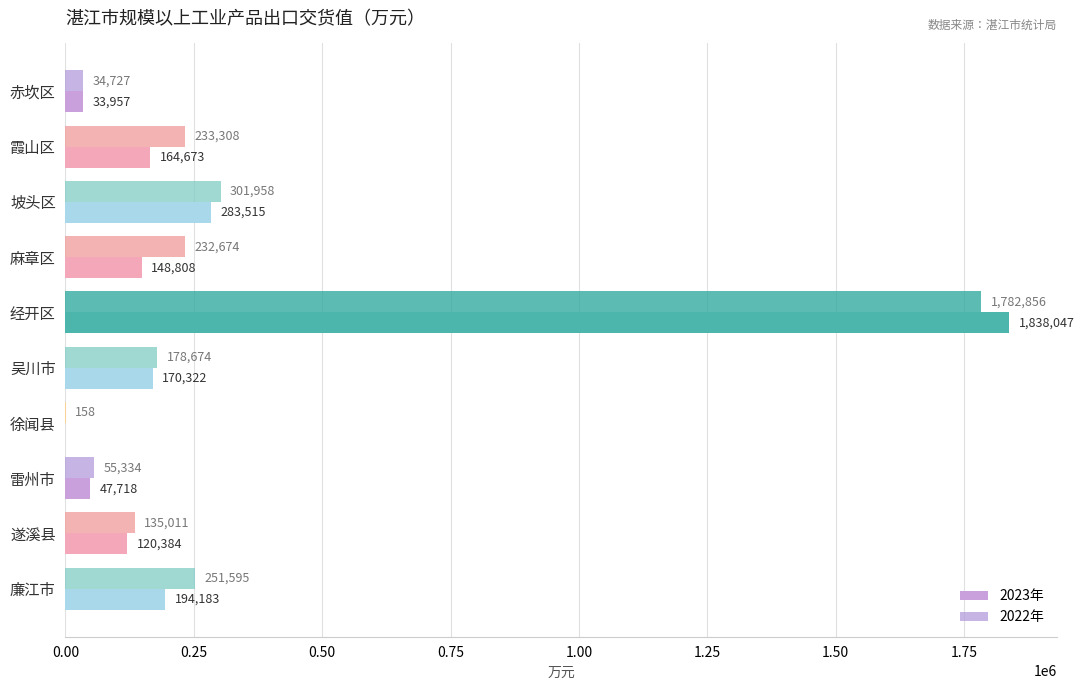

Reading left to right, transcribe all the data shown in this chart.

2023年: 33957	164673	283515	148808	1838047	170322	0	47718	120384	194183
2022年: 34727	233308	301958	232674	1782856	178674	158	55334	135011	251595